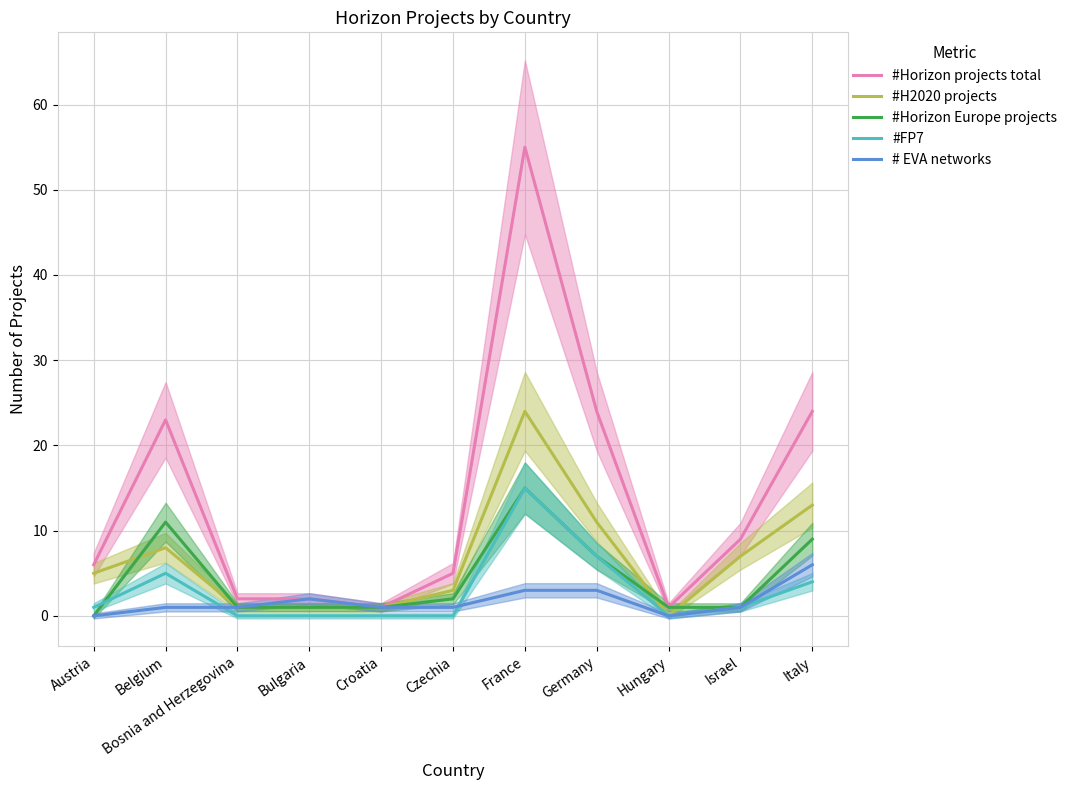

True or false: #H2020 projects and #FP7 cross at least once.

False